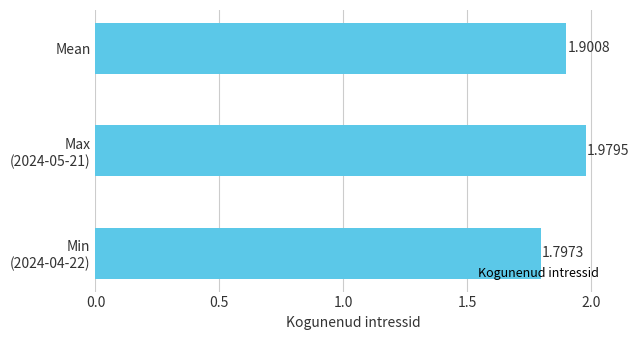

How many values are between 1 and 2?

3